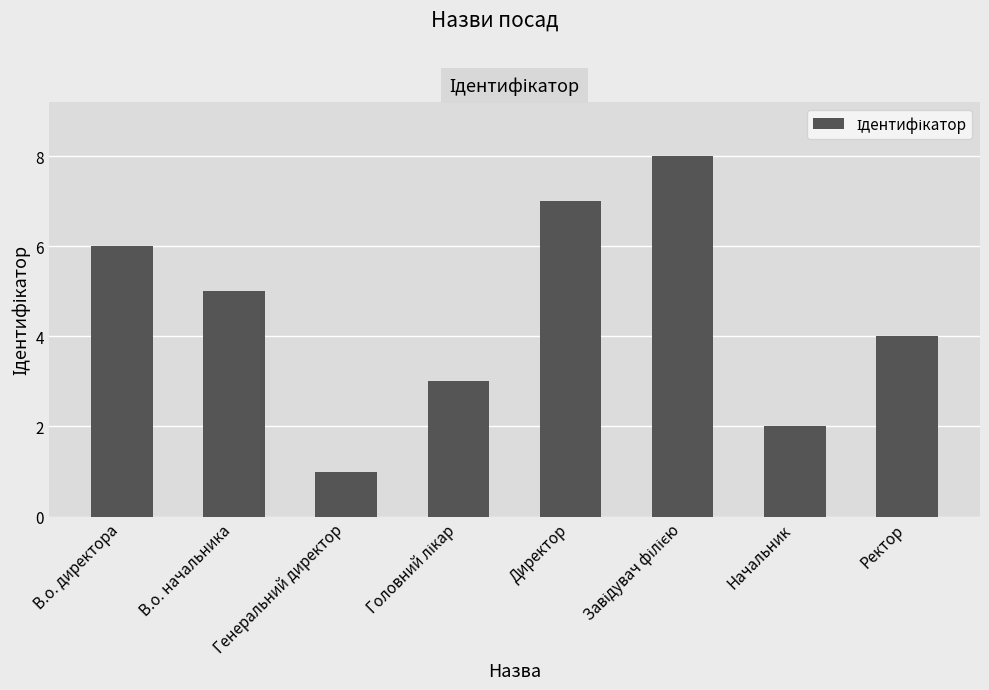

What is the difference between the second highest and minimum values?

6